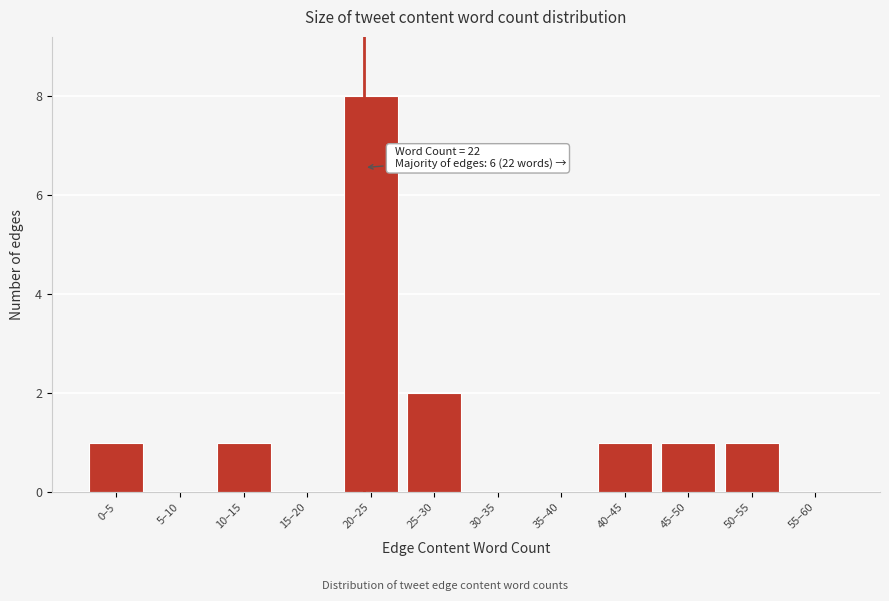

Reading left to right, what are all the values shown in this chart?

0–5=1	5–10=0	10–15=1	15–20=0	20–25=8	25–30=2	30–35=0	35–40=0	40–45=1	45–50=1	50–55=1	55–60=0